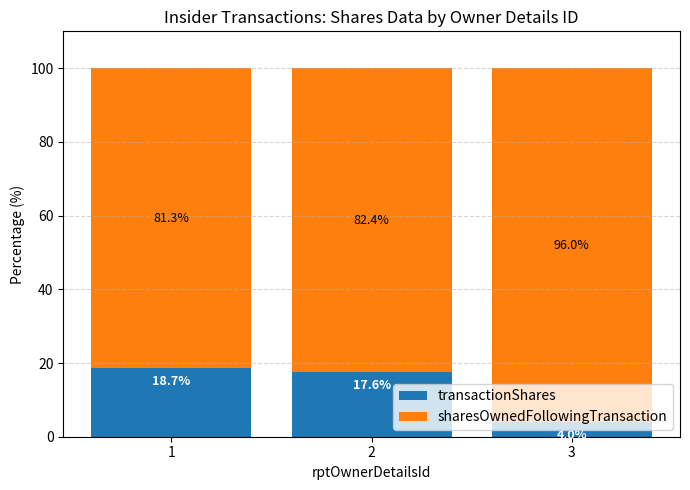

Count the number of categories in the chart.

3